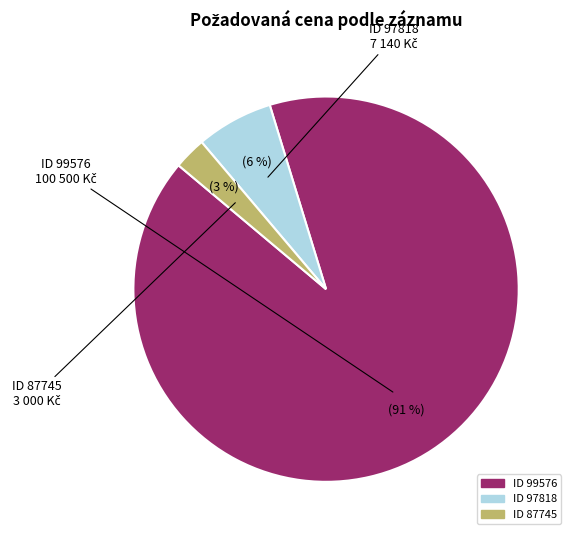

Is there a majority slice in this chart?

Yes